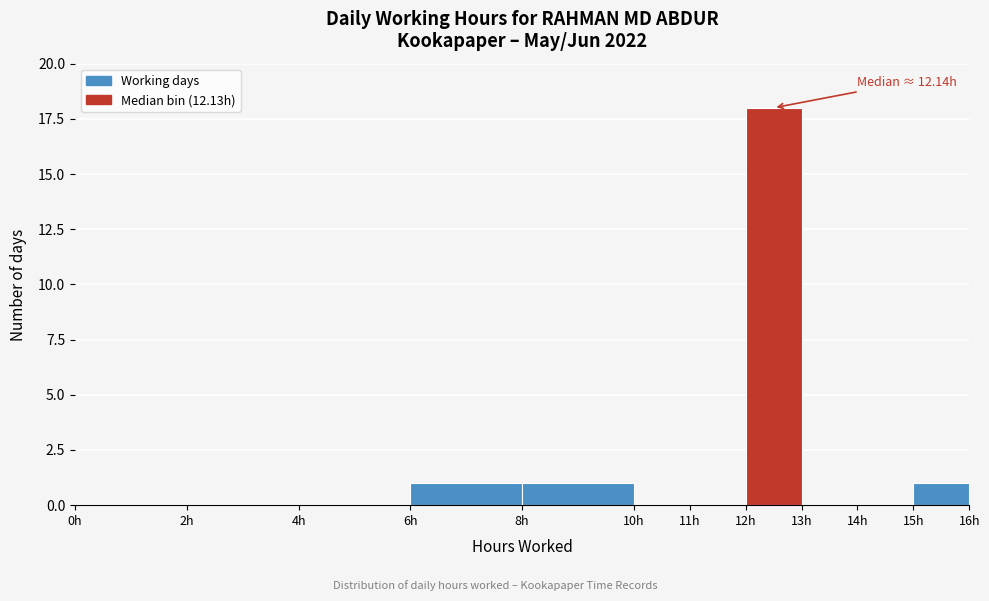

Over which range of the x-axis is the bar tallest?

12 to 13